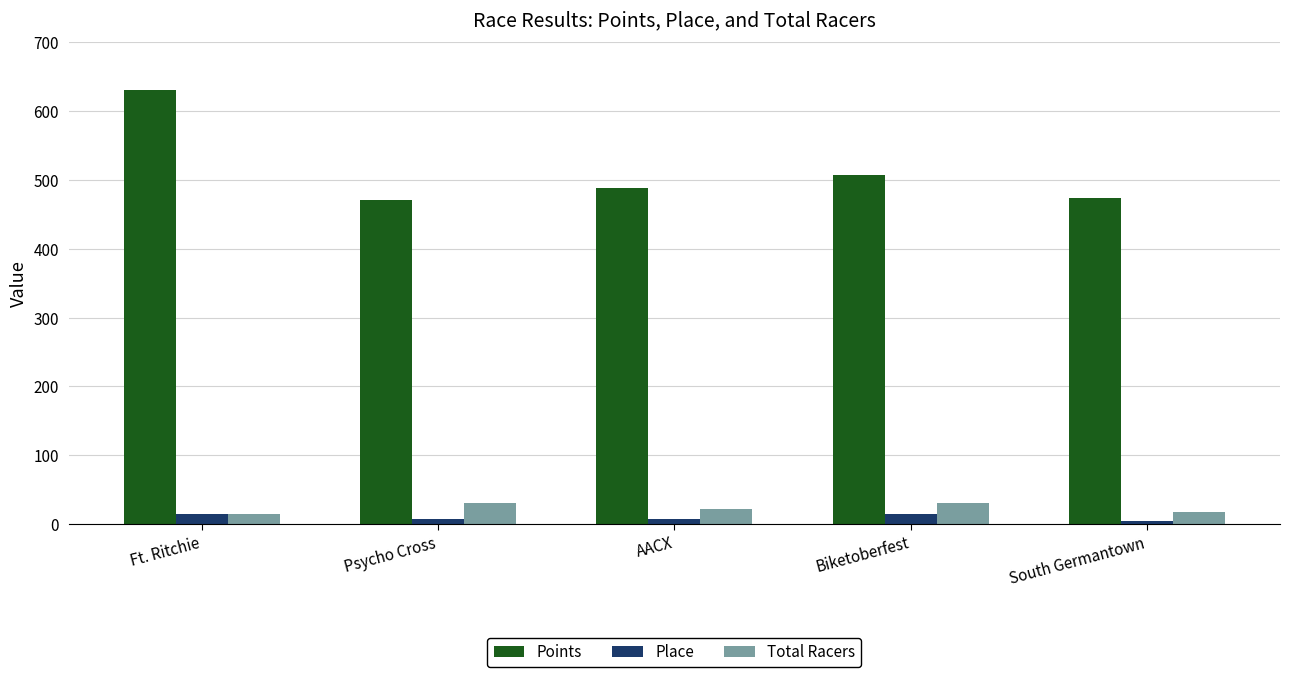

At which category is the sum across all series the highest?

Ft. Ritchie